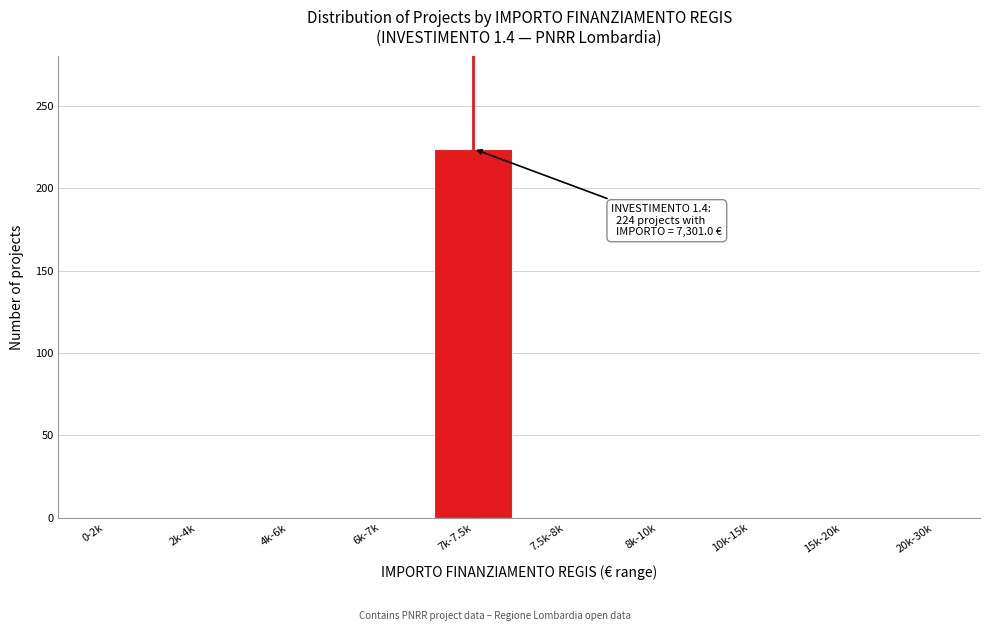

Reading left to right, what are all the values shown in this chart?

0-2k=0	2k-4k=0	4k-6k=0	6k-7k=0	7k-7.5k=224	7.5k-8k=0	8k-10k=0	10k-15k=0	15k-20k=0	20k-30k=0